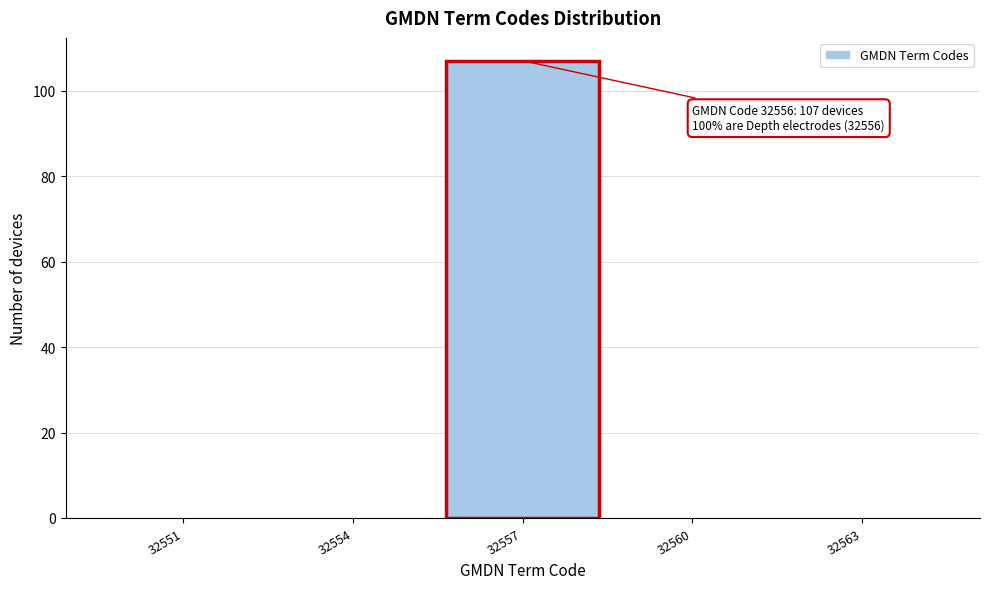

Reading left to right, what are all the values shown in this chart?

32551=0	32554=0	32557=107	32560=0	32563=0